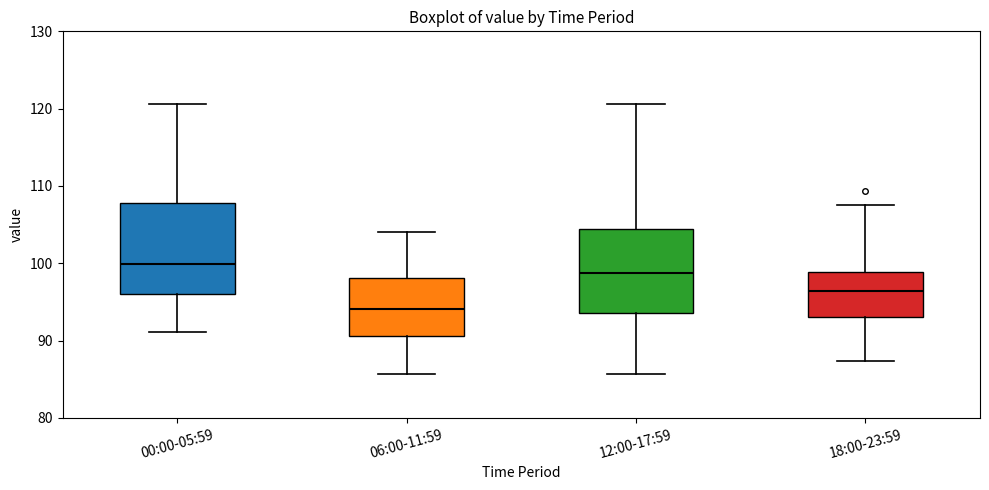

Reading left to right, read every box against the y-axis: the position of its median line, the range the box covers, and the ends of its whiskers. The values are not printed on the chart, so give them approximately, as read against the axis.

00:00-05:59: median 100, box 96 to 108, whiskers 91 to 121
06:00-11:59: median 94, box 91 to 98, whiskers 86 to 104
12:00-17:59: median 99, box 94 to 104, whiskers 86 to 121
18:00-23:59: median 96, box 93 to 99, whiskers 87 to 108